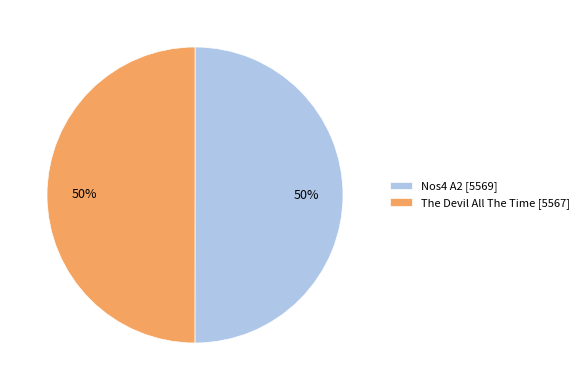

To the nearest percent, what is the combined percentage of The Devil All The Time [5567] and Nos4 A2 [5569]?

100%